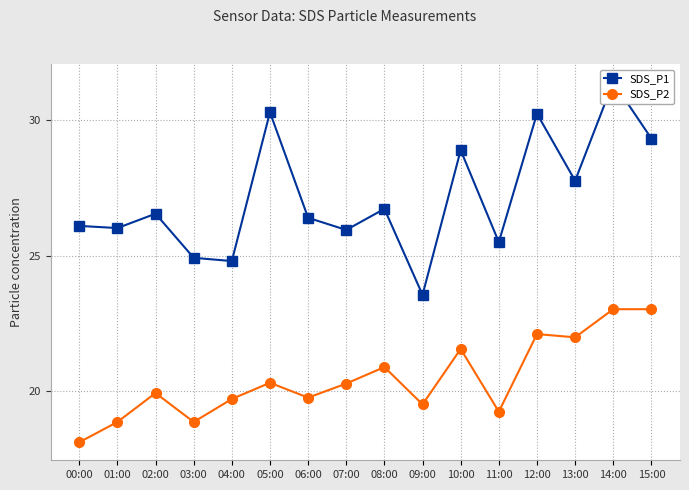

How many distinct data groups are displayed?

2